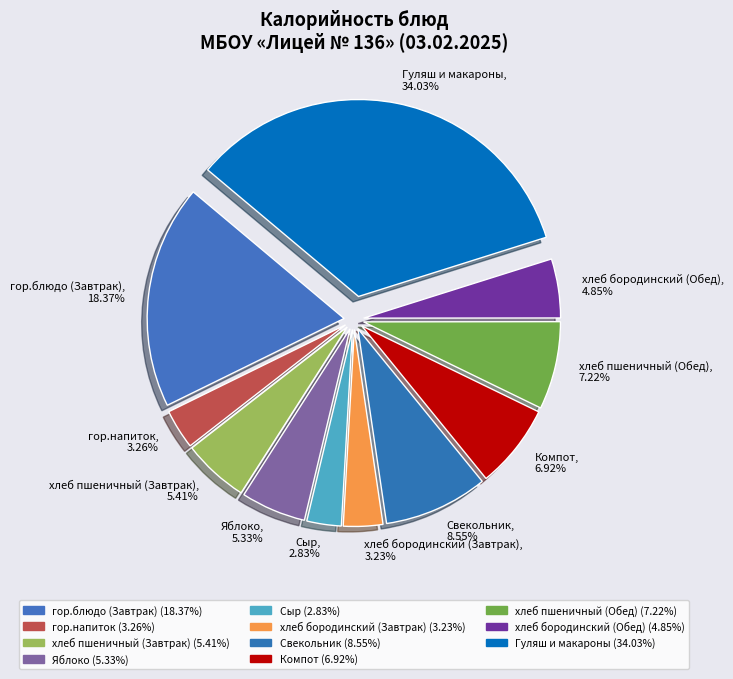

Count the number of slices in the pie.

11